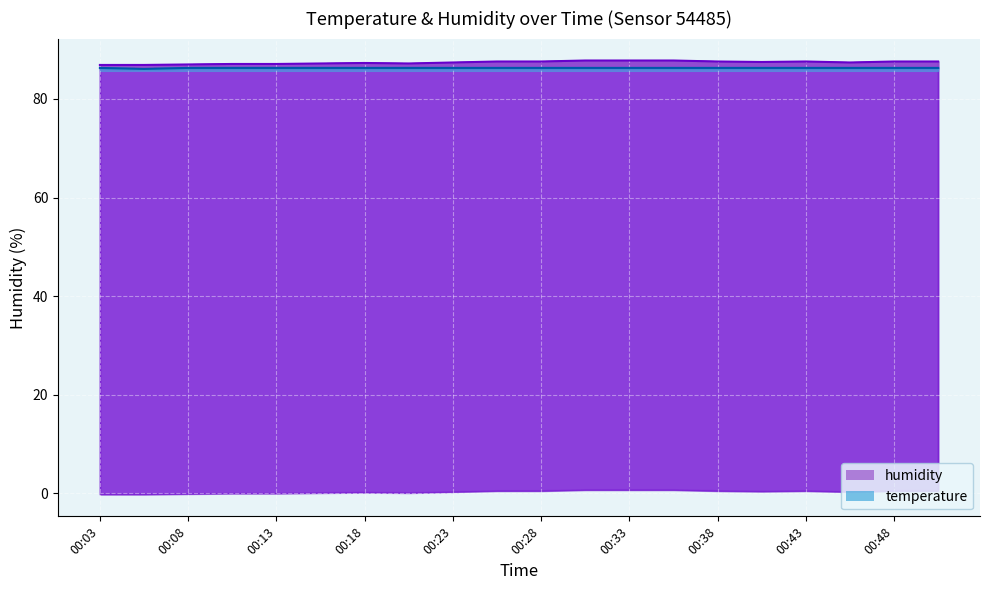

Reading left to right, list all the values displayed in this chart.

temperature: 86.3	86.1	86.3	86.3	86.3	86.3	86.3	86.3	86.3	86.3	86.3	86.3	86.3	86.3	86.3	86.3	86.3	86.3	86.3	86.3
humidity: 86.9	86.9	87.0	87.1	87.1	87.2	87.3	87.2	87.4	87.6	87.6	87.8	87.8	87.8	87.6	87.5	87.6	87.4	87.6	87.6